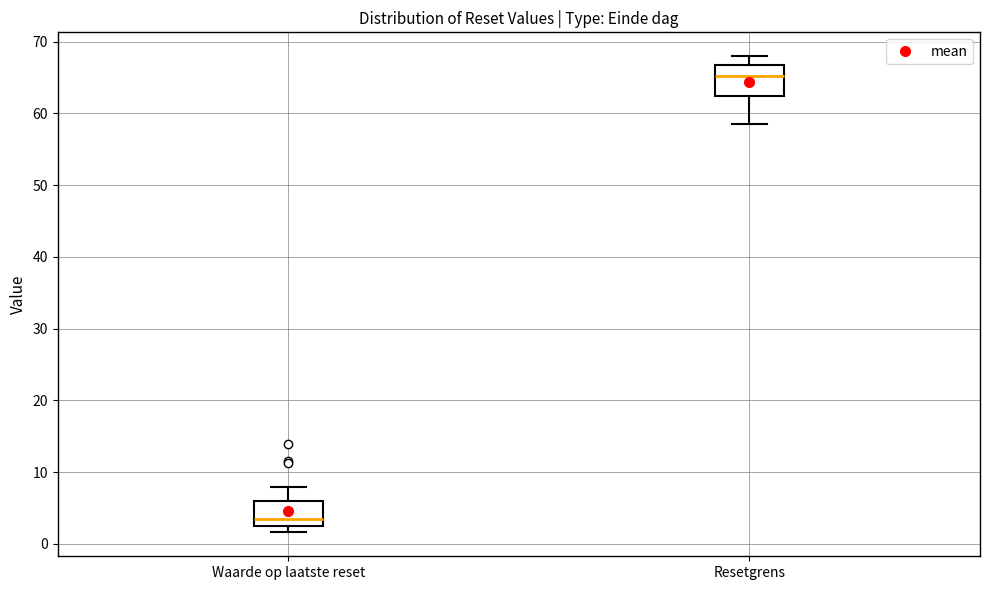

Where is the upper edge of the box for Waarde op laatste reset on the y-axis? The values are not printed on the chart, so give them approximately, as read against the axis.

6